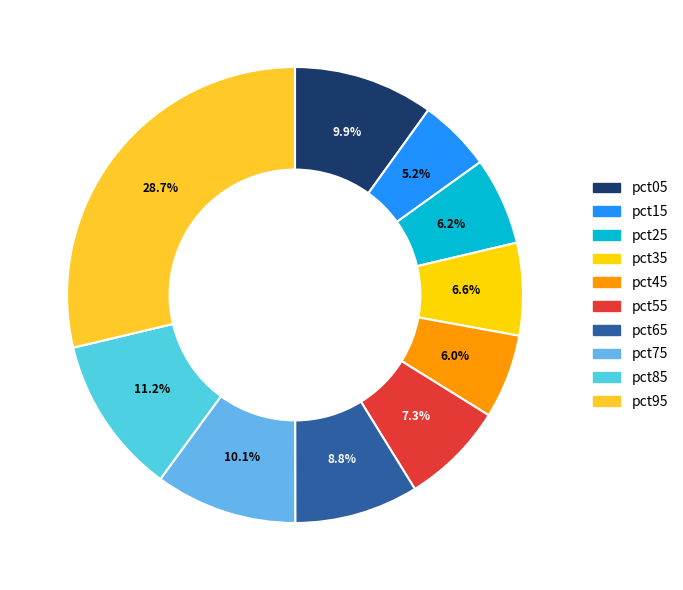

To the nearest percent, what percentage of the pie is pct35?

7%